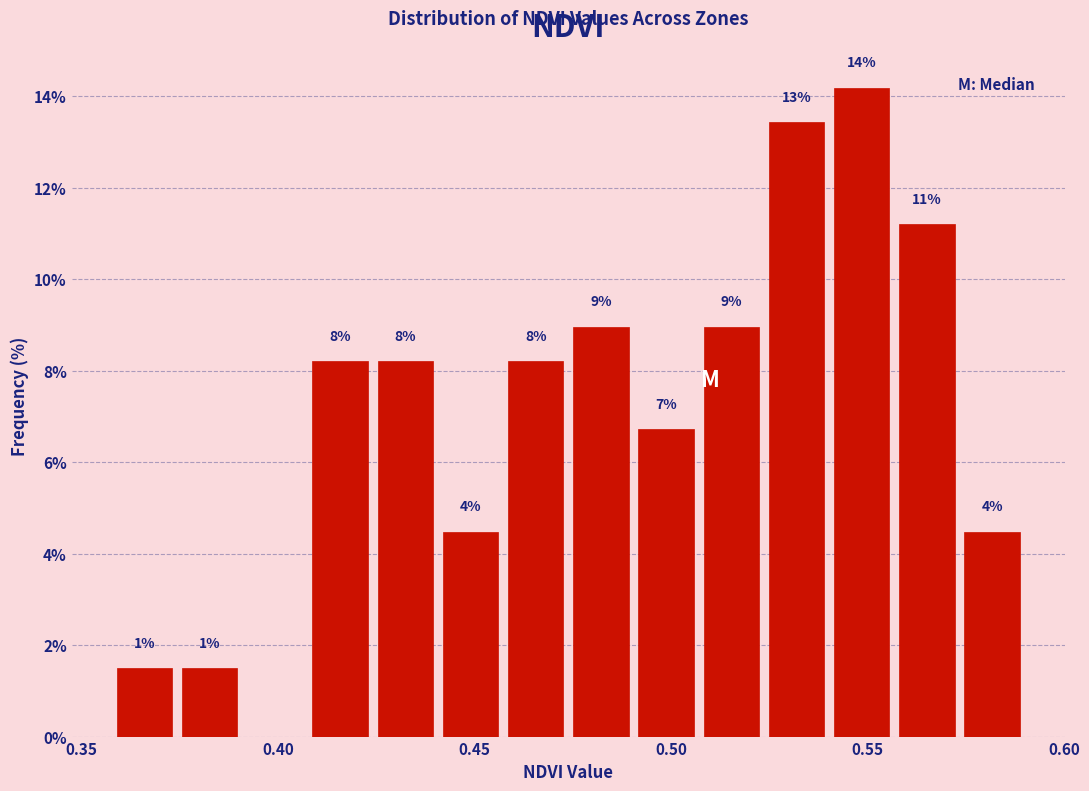

Read against the x-axis, roughly where is the centre of the tallest bar?

0.550